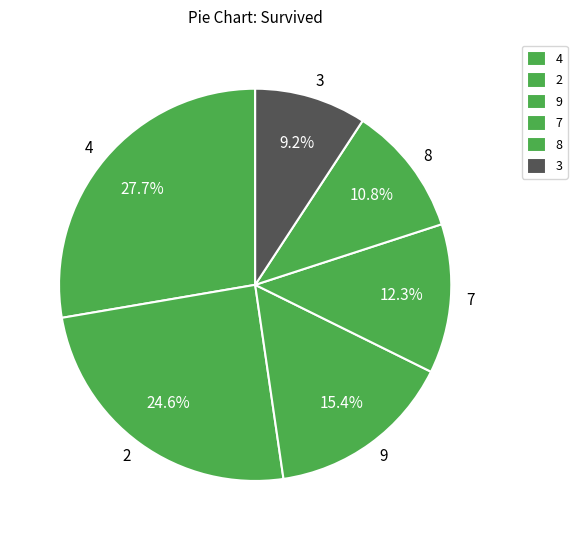

What is the ratio of the value at 4 to the value at 7?

2.3